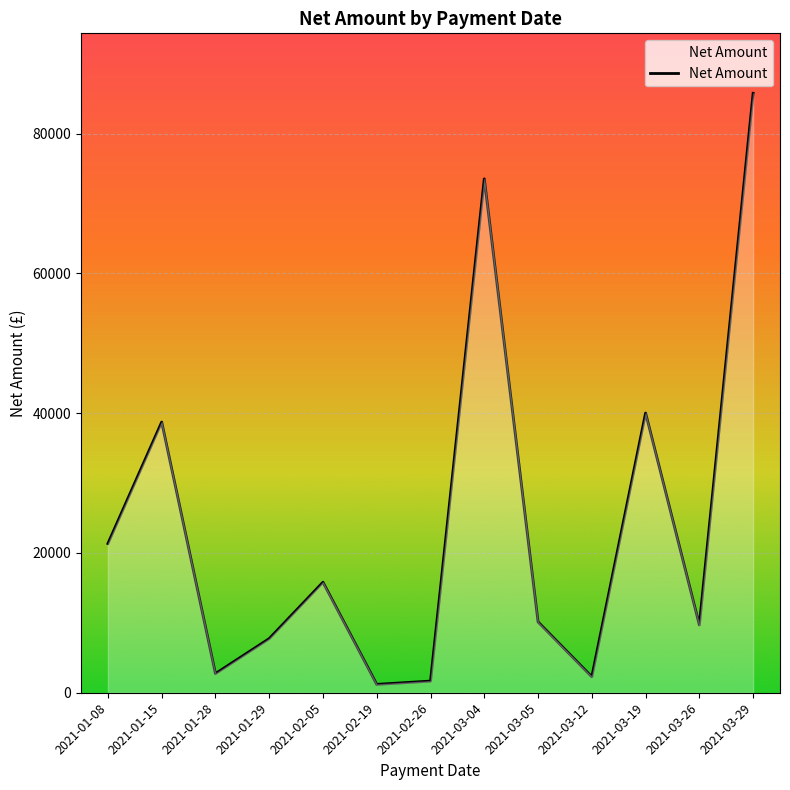

Reading left to right, what are all the values shown in this chart?

2021-01-08=21343.3	2021-01-15=38722.3	2021-01-28=2737.9	2021-01-29=7741.0	2021-02-05=15815.0	2021-02-19=1198.0	2021-02-26=1668.4	2021-03-04=73522.2	2021-03-05=10130.0	2021-03-12=2287.1	2021-03-19=40017.4	2021-03-26=9699.0	2021-03-29=85765.7